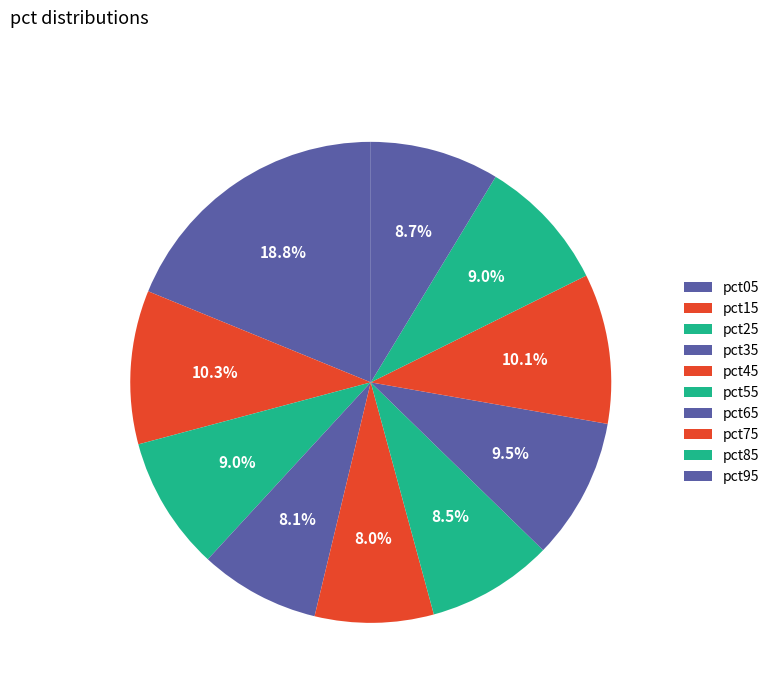

What percentage is the pct05 slice, to the nearest percent?

19%